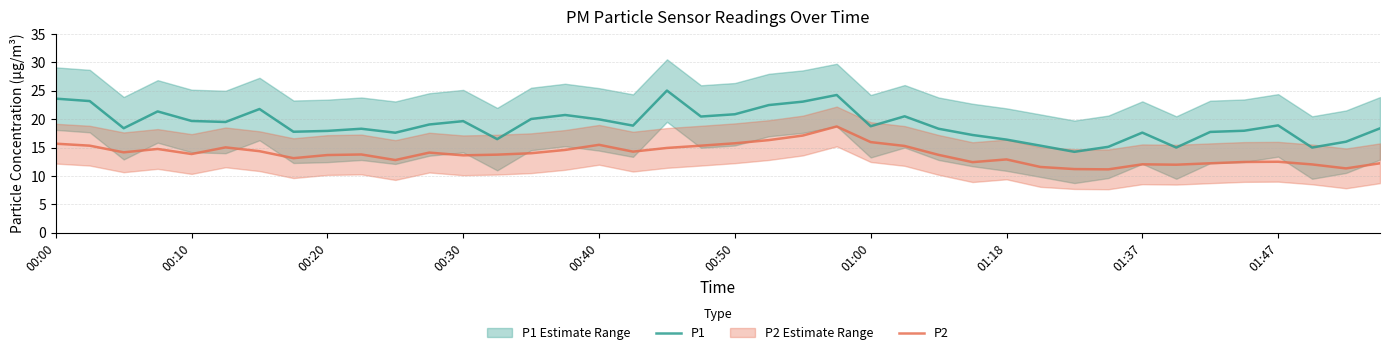

True or false: P1 and P2 intersect in this chart.

False